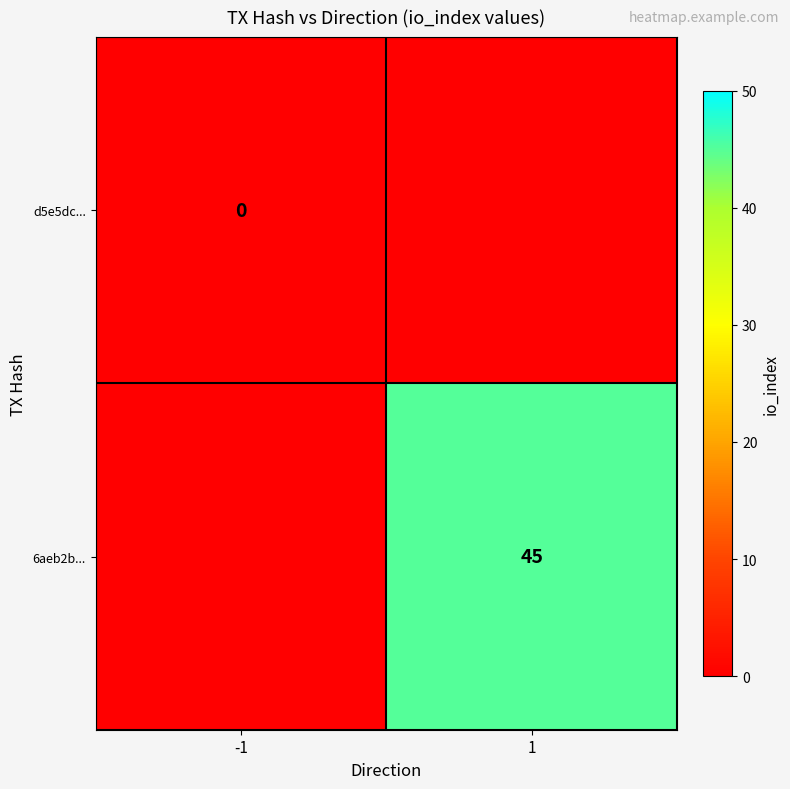

True or false: 6aeb2b... has a value of 60 at 1.

False